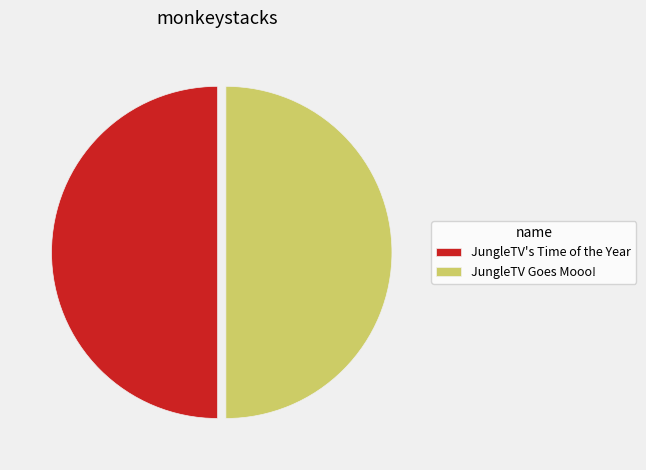

What is the ratio of the value at JungleTV Goes Mooo! to the value at JungleTV's Time of the Year?

1.0